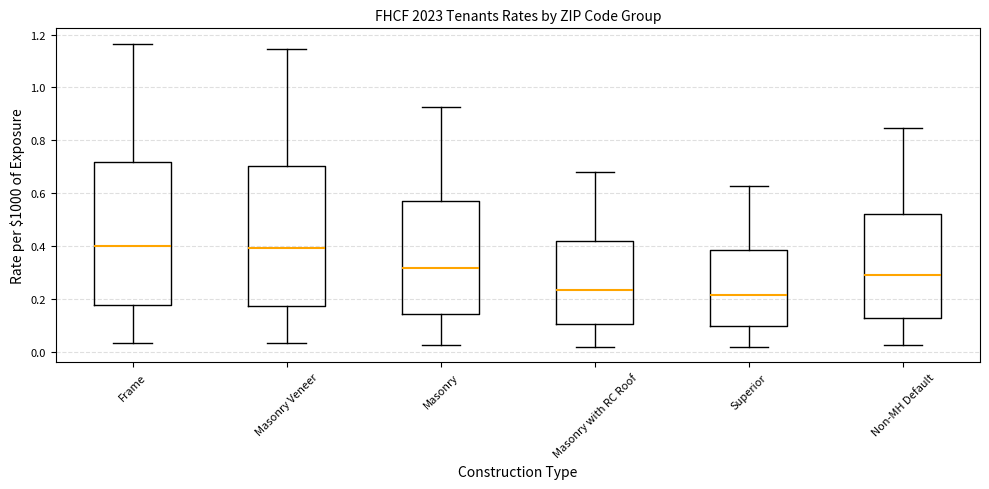

Reading left to right, read every box against the y-axis: the position of its median line, the range the box covers, and the ends of its whiskers. The values are not printed on the chart, so give them approximately, as read against the axis.

Frame: median 0.40, box 0.18 to 0.72, whiskers 0.04 to 1.16
Masonry Veneer: median 0.40, box 0.18 to 0.70, whiskers 0.04 to 1.14
Masonry: median 0.32, box 0.14 to 0.58, whiskers 0.02 to 0.92
Masonry with RC Roof: median 0.24, box 0.10 to 0.42, whiskers 0.02 to 0.68
Superior: median 0.22, box 0.10 to 0.38, whiskers 0.02 to 0.62
Non-MH Default: median 0.28, box 0.12 to 0.52, whiskers 0.02 to 0.84